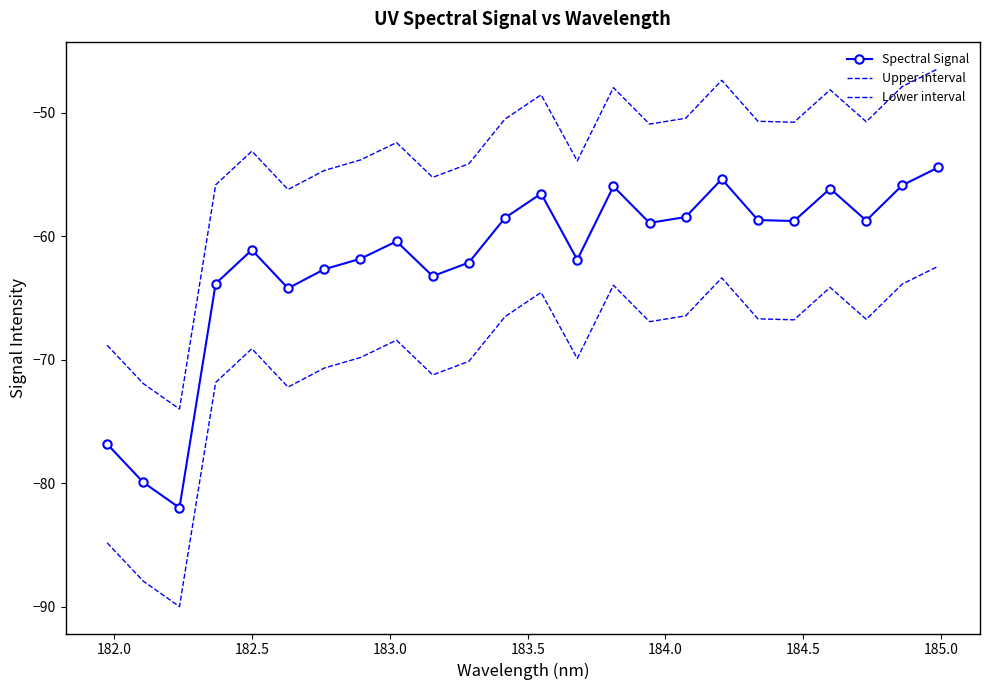

In Upper interval, how many points are lower than both neighbors (excluding endpoints)?

7